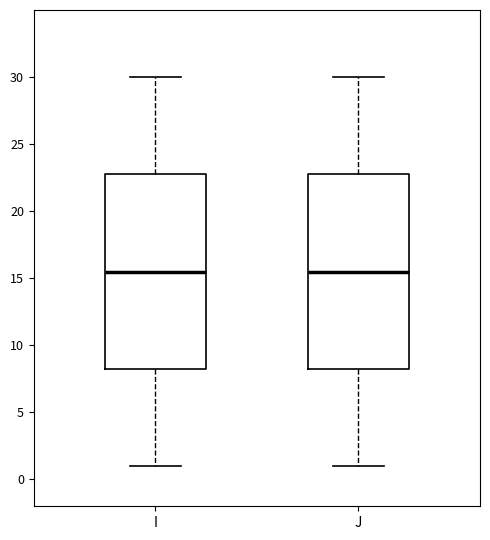

Reading left to right, transcribe this box plot: for each box, give where its median line is, the range the box spans, and where its two whiskers end, as read against the y-axis. The values are not printed on the chart, so give them approximately, as read against the axis.

I: median 15.5, box 8.5 to 23.0, whiskers 1.0 to 30.0
J: median 15.5, box 8.5 to 23.0, whiskers 1.0 to 30.0